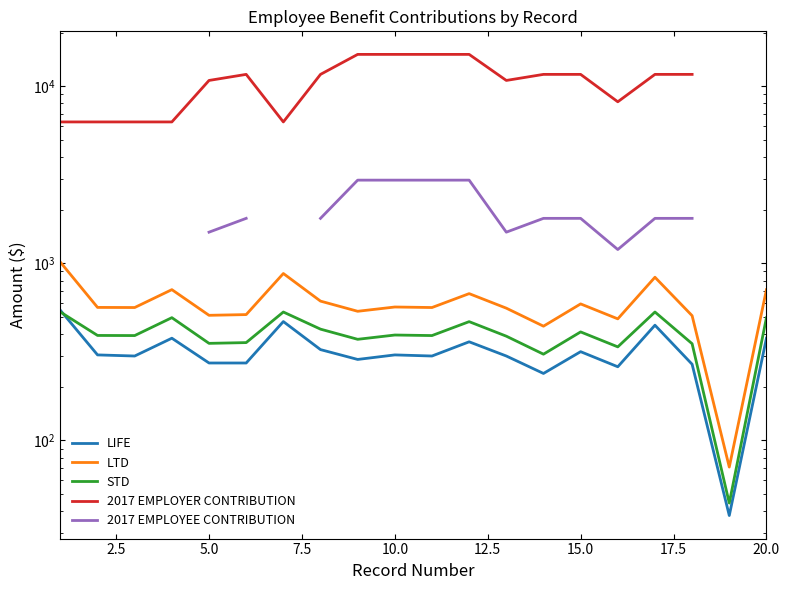

True or false: 2017 EMPLOYEE CONTRIBUTION and LTD cross at least once.

False